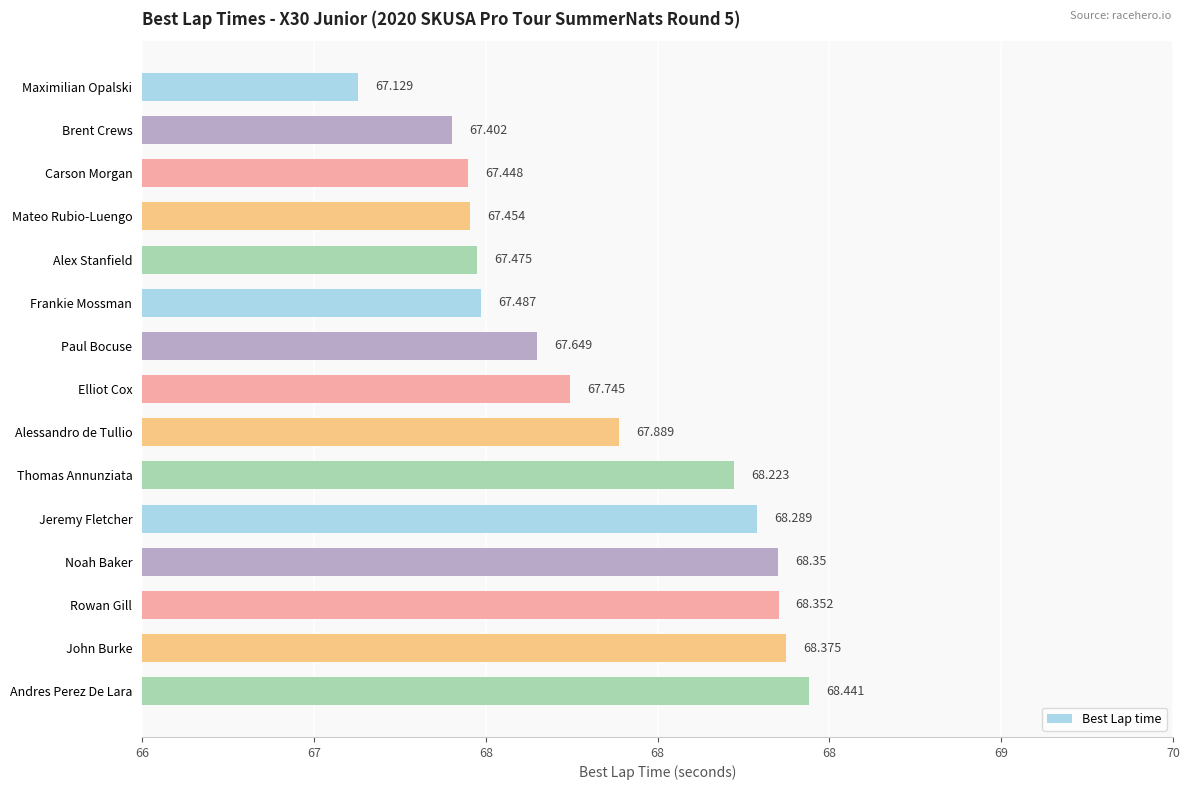

Are the bars horizontal?

Yes